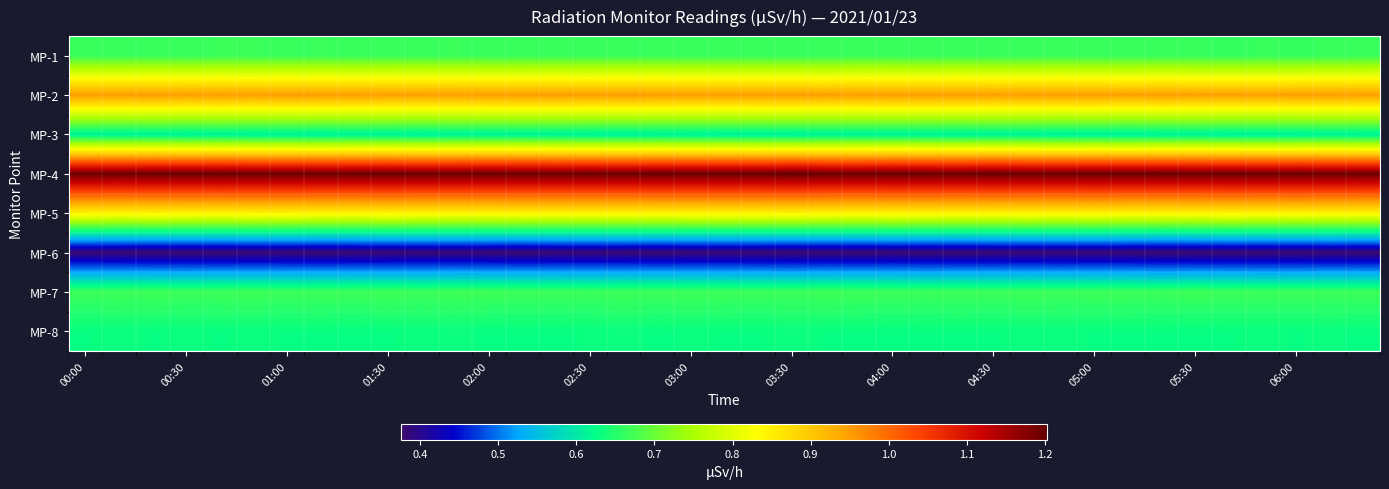

List the series in order of their peak value, highest first.

MP-4, MP-2, MP-5, MP-7, MP-1, MP-8, MP-3, MP-6